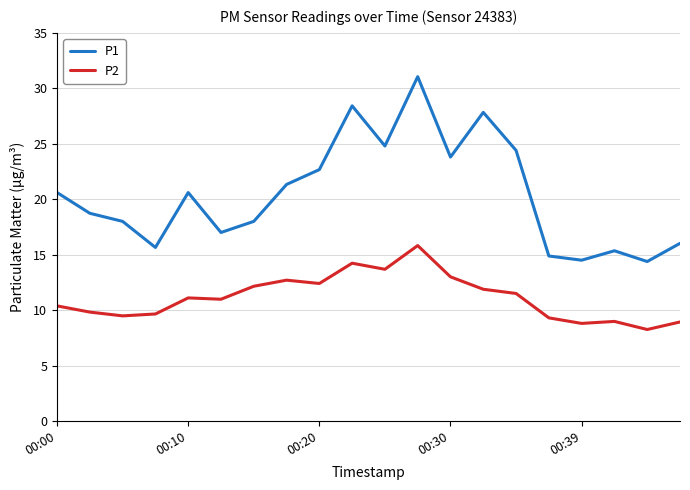

Rank the series by their maximum value, from highest to lowest.

P1, P2